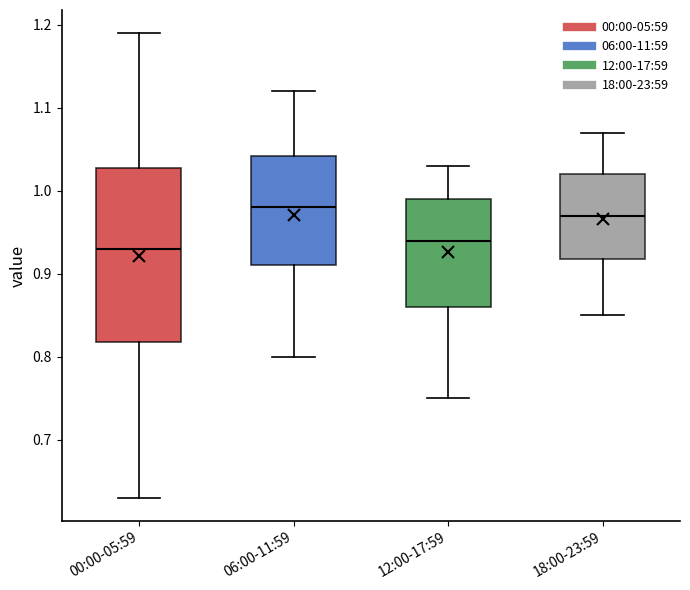

Which box's median line is the lowest?

00:00-05:59